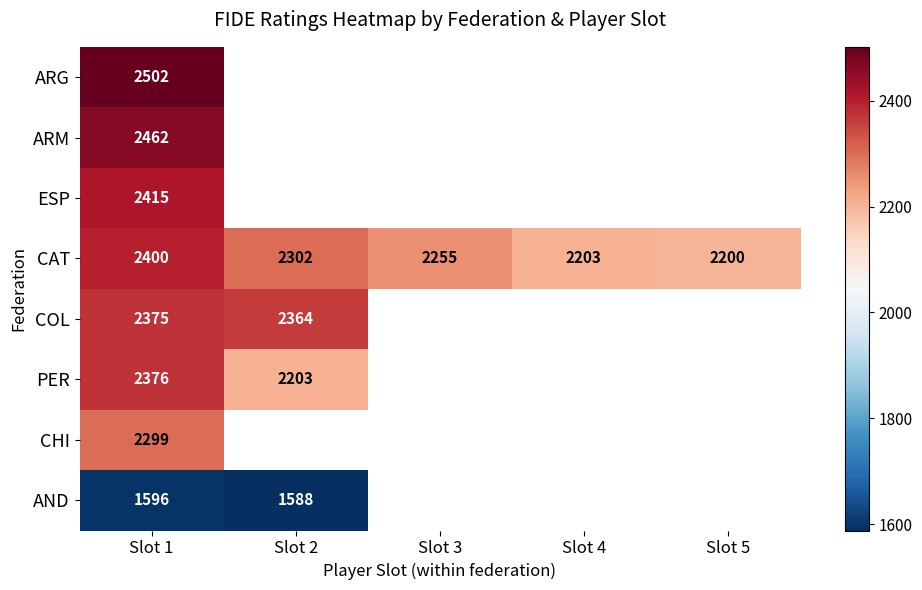

True or false: CHI has a value of 1201 at Slot 1.

False